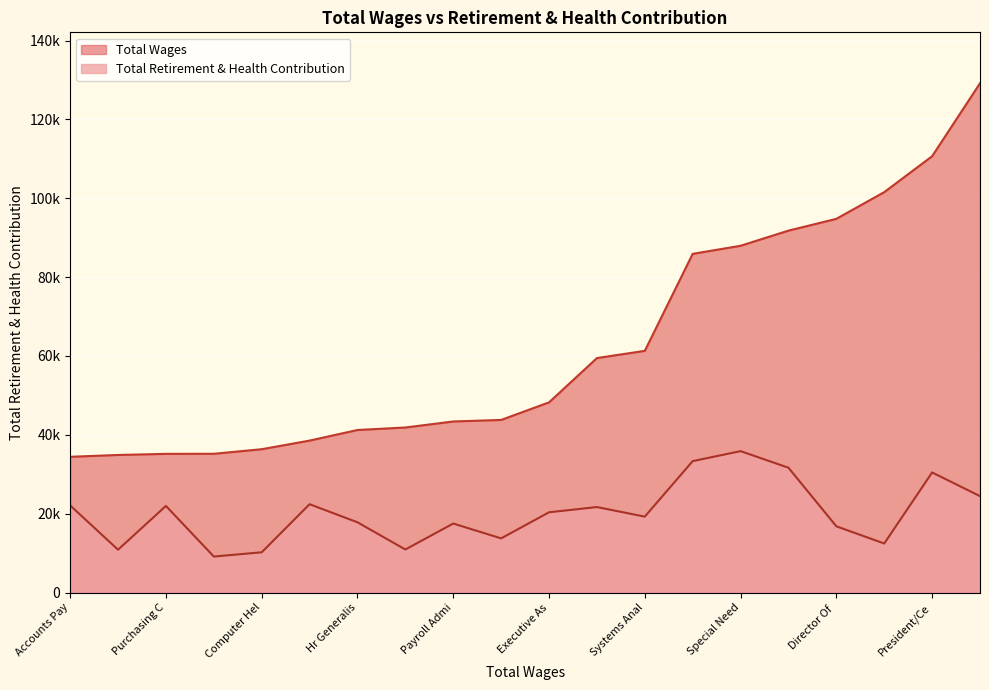

What is the difference between the maximum and minimum values in the Total Wages series?

94735